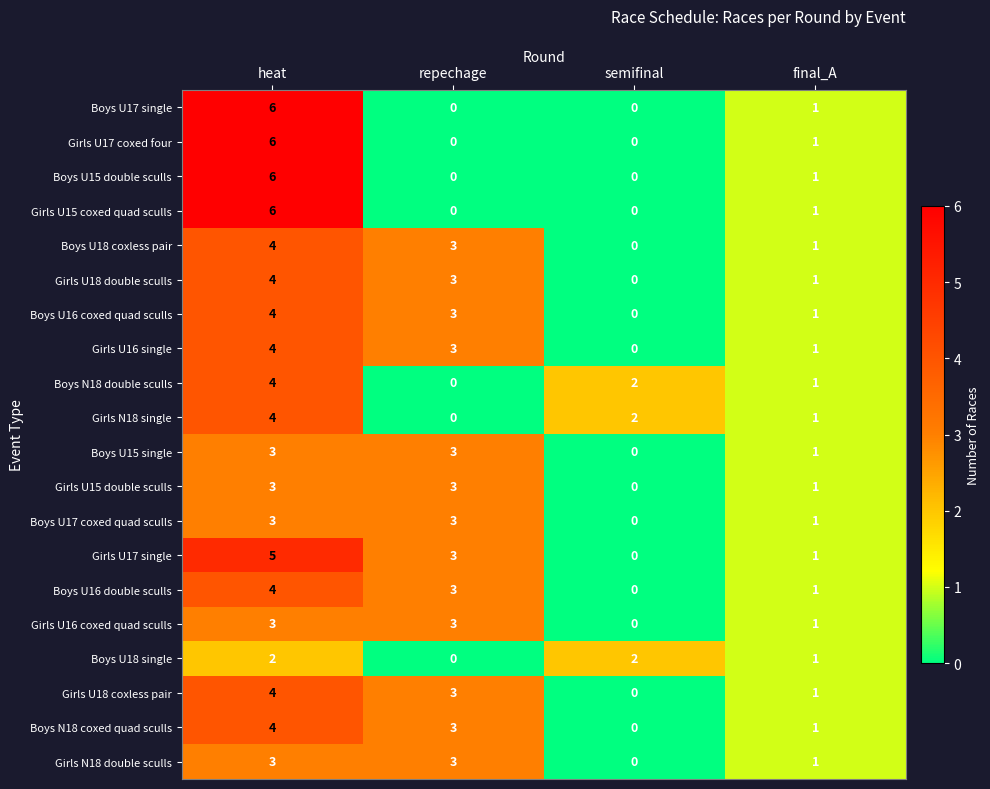

List the labels in order of Girls U16 single value, largest first.

heat, repechage, final_A, semifinal